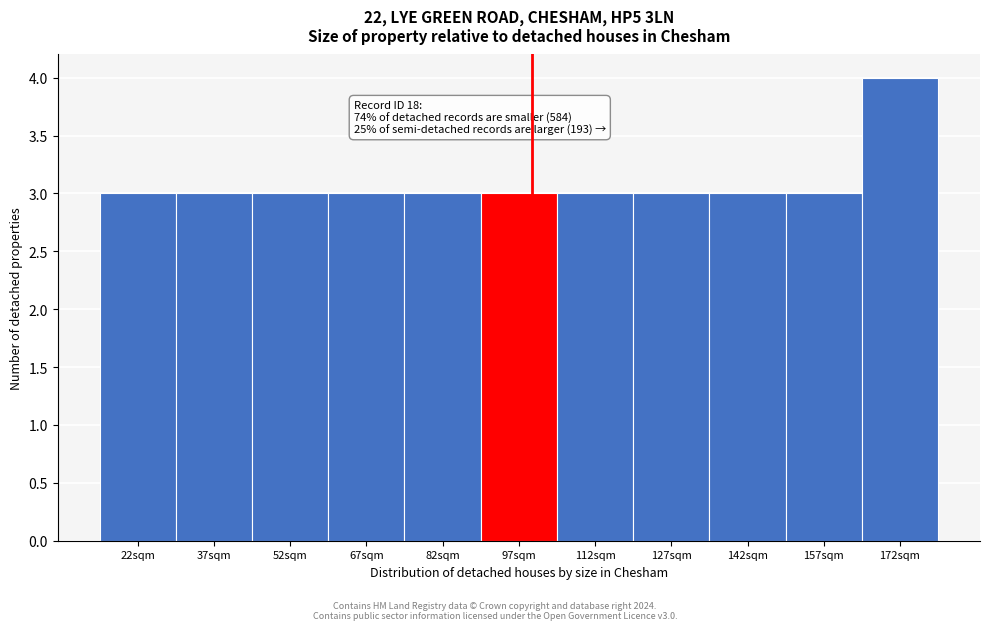

Reading left to right, extract all data points from this chart.

22sqm=3	37sqm=3	52sqm=3	67sqm=3	82sqm=3	97sqm=3	112sqm=3	127sqm=3	142sqm=3	157sqm=3	172sqm=4